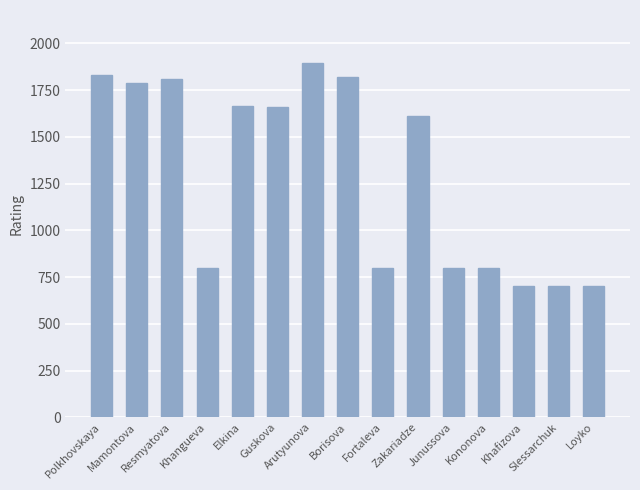

Where is the data nearest to the value 1297?

Zakariadze